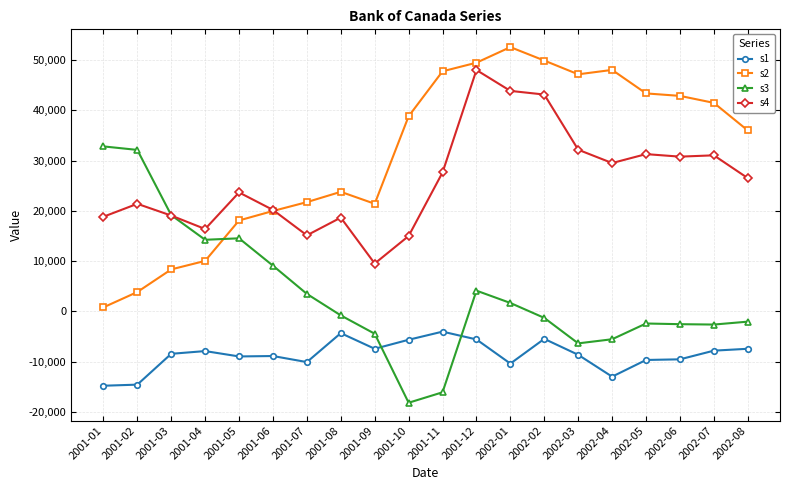

How many values in the s4 series are below 26514?

10